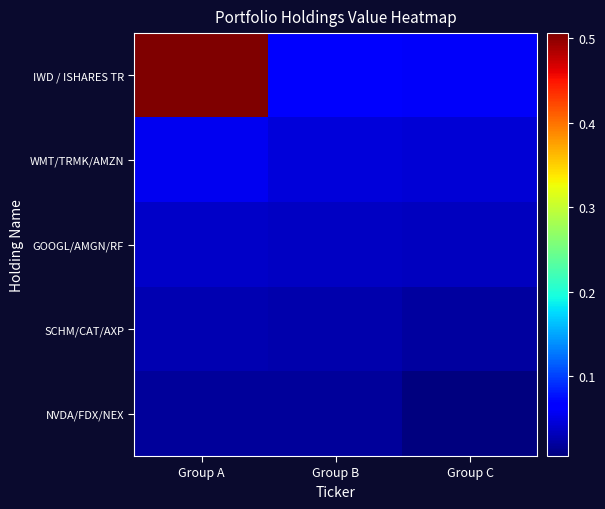

Reading left to right, extract all data points from this chart.

IWD / ISHARES TR: Group A=0.5	Group B=0.1	Group C=0.1
WMT/TRMK/AMZN: Group A=0.1	Group B=0.0	Group C=0.0
GOOGL/AMGN/RF: Group A=0.0	Group B=0.0	Group C=0.0
SCHM/CAT/AXP: Group A=0.0	Group B=0.0	Group C=0.0
NVDA/FDX/NEX: Group A=0.0	Group B=0.0	Group C=0.0